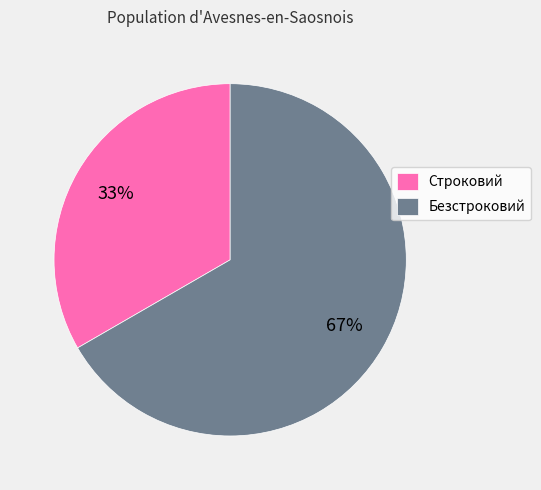

To the nearest percent, what is the combined percentage of Безстроковий and Строковий?

100%